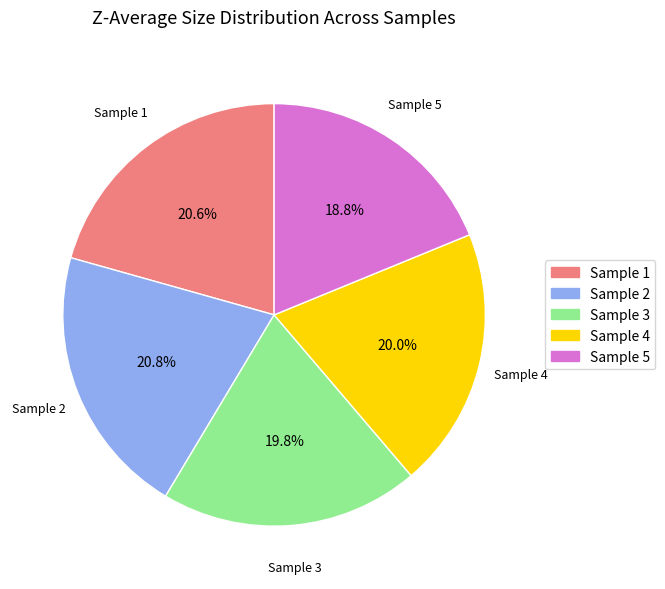

Is there a majority slice in this chart?

No